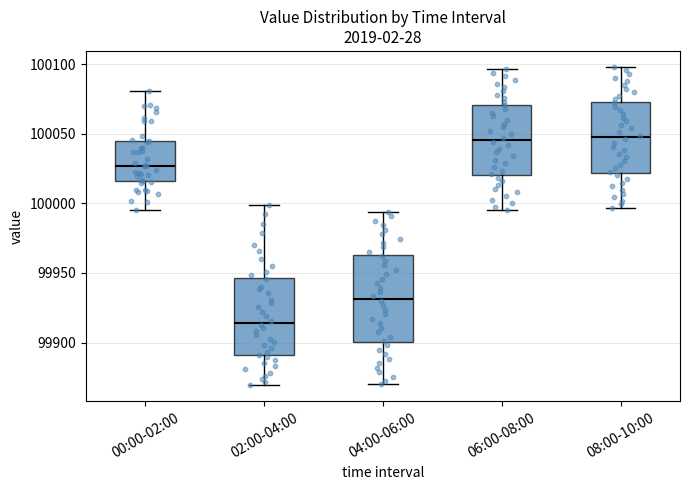

Reading left to right, read every box against the y-axis: the position of its median line, the range the box covers, and the ends of its whiskers. The values are not printed on the chart, so give them approximately, as read against the axis.

00:00-02:00: median 100025, box 100015 to 100045, whiskers 99995 to 100080
02:00-04:00: median 99915, box 99890 to 99945, whiskers 99870 to 100000
04:00-06:00: median 99930, box 99900 to 99965, whiskers 99870 to 99995
06:00-08:00: median 100045, box 100020 to 100070, whiskers 99995 to 100095
08:00-10:00: median 100045, box 100020 to 100075, whiskers 99995 to 100100